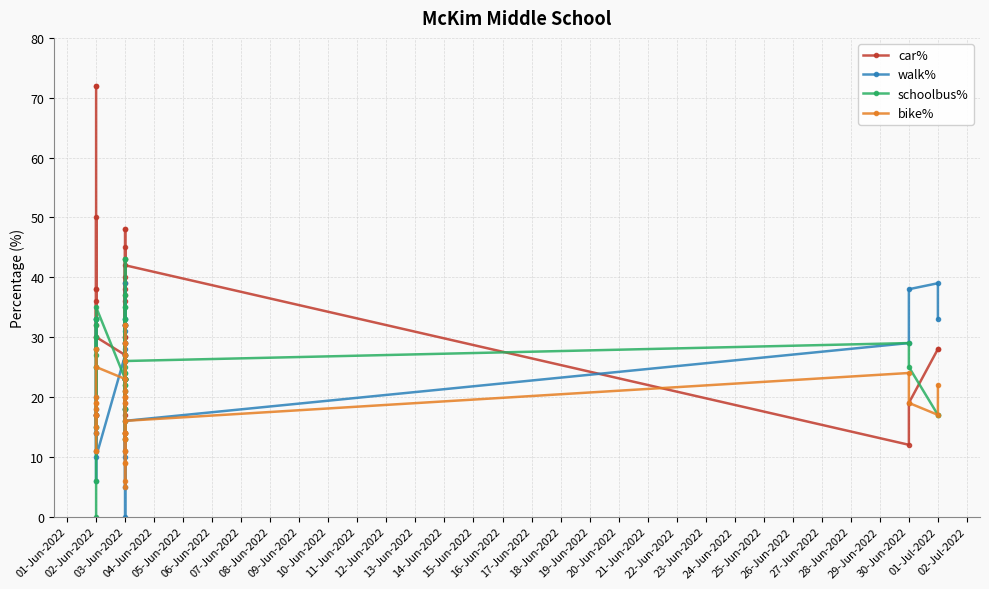

List the series in order of their peak value, highest first.

car%, schoolbus%, walk%, bike%